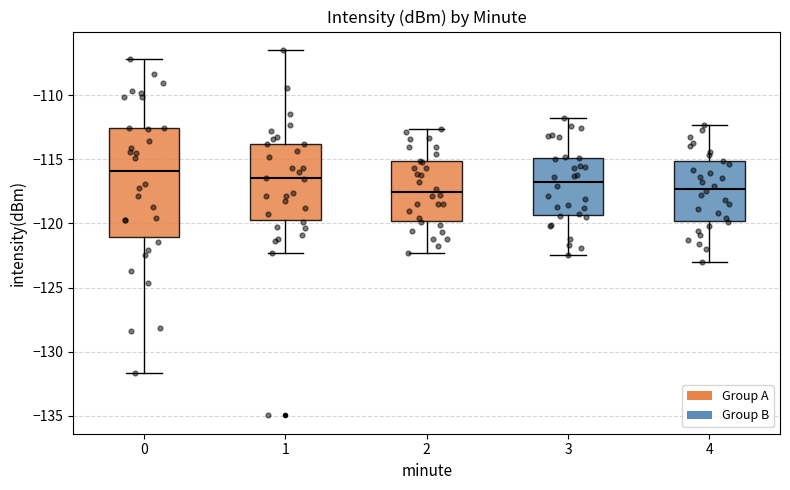

Reading left to right, transcribe this box plot: for each box, give where its median line is, the range the box spans, and where its two whiskers end, as read against the y-axis. The values are not printed on the chart, so give them approximately, as read against the axis.

0: median -116.0, box -121.0 to -112.5, whiskers -131.5 to -107.0
1: median -116.5, box -119.5 to -114.0, whiskers -122.5 to -106.5
2: median -117.5, box -120.0 to -115.0, whiskers -122.5 to -112.5
3: median -116.5, box -119.5 to -115.0, whiskers -122.5 to -112.0
4: median -117.5, box -120.0 to -115.0, whiskers -123.0 to -112.5